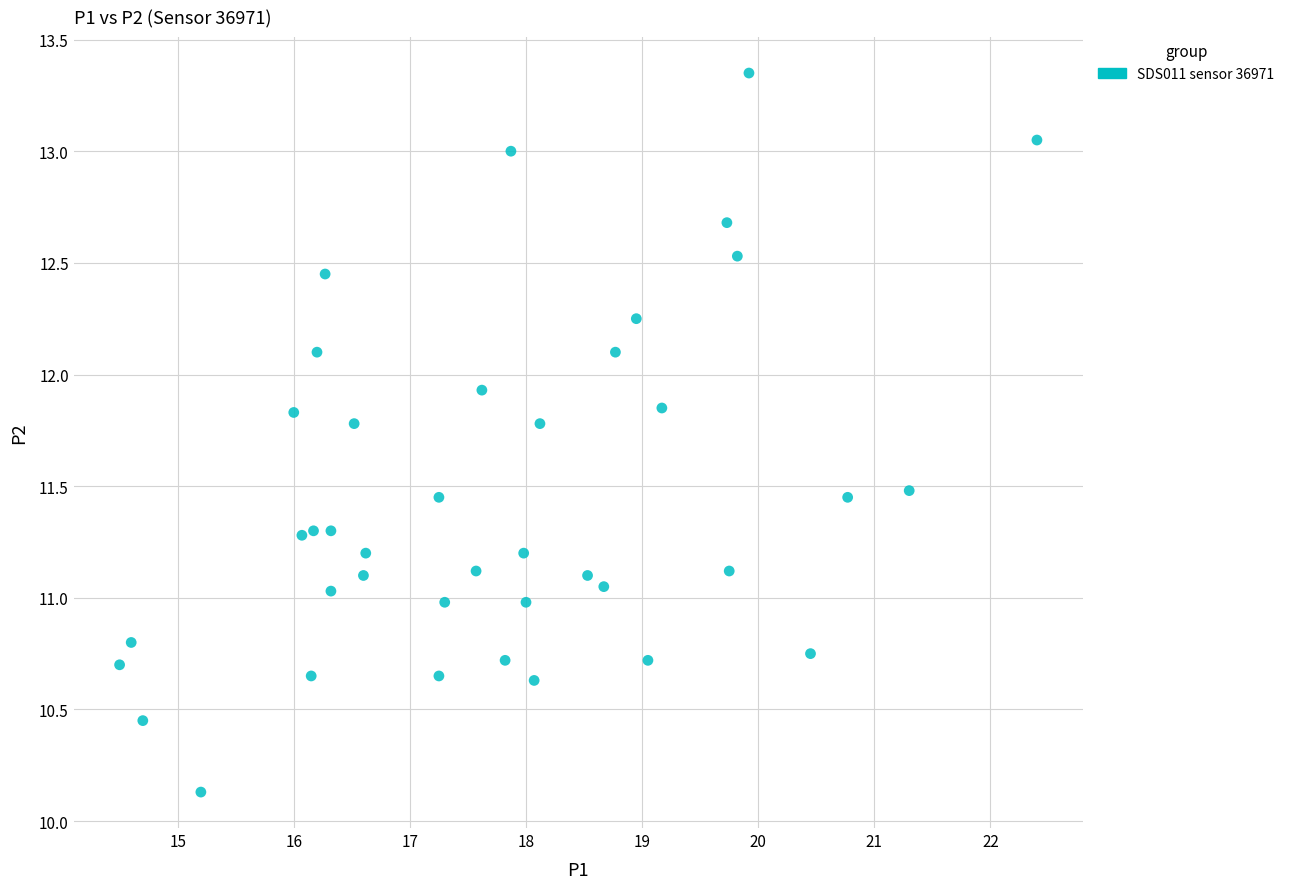

What is the range of Y values (max minus min)?

3.2